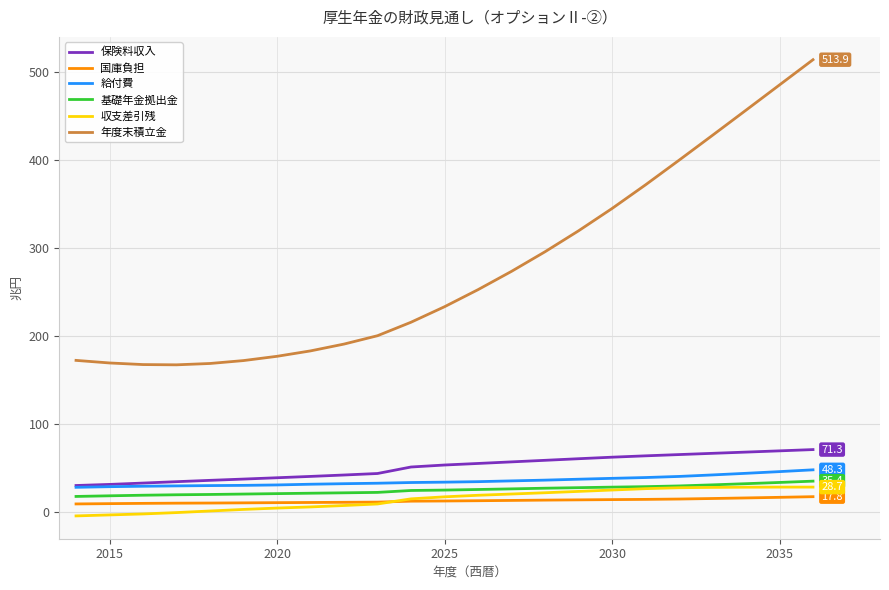

What is the highest value of the 国庫負担 series?

17.8